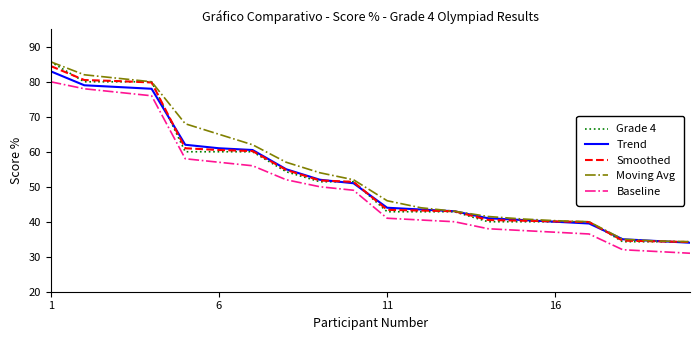

True or false: Baseline and Smoothed intersect in this chart.

False